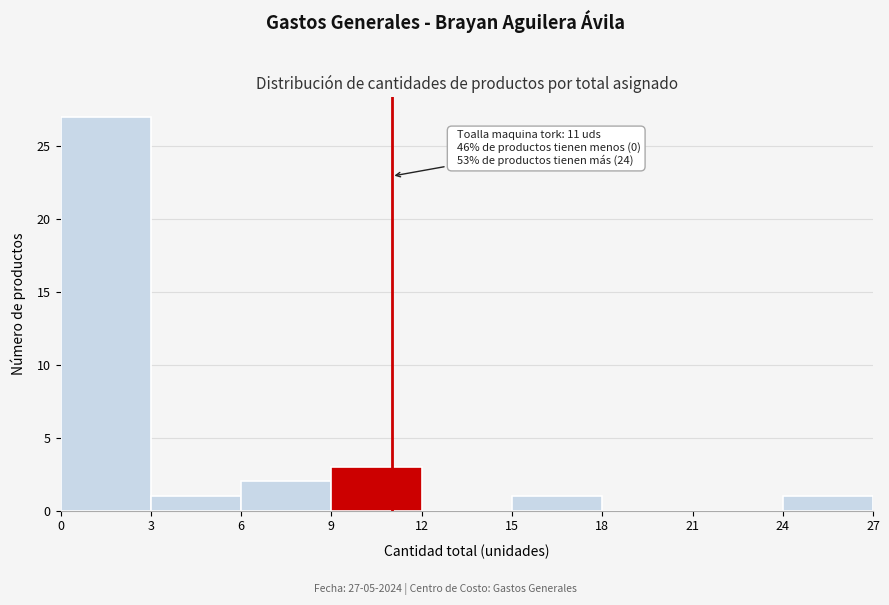

Over which range of the x-axis is the bar tallest?

0 to 3